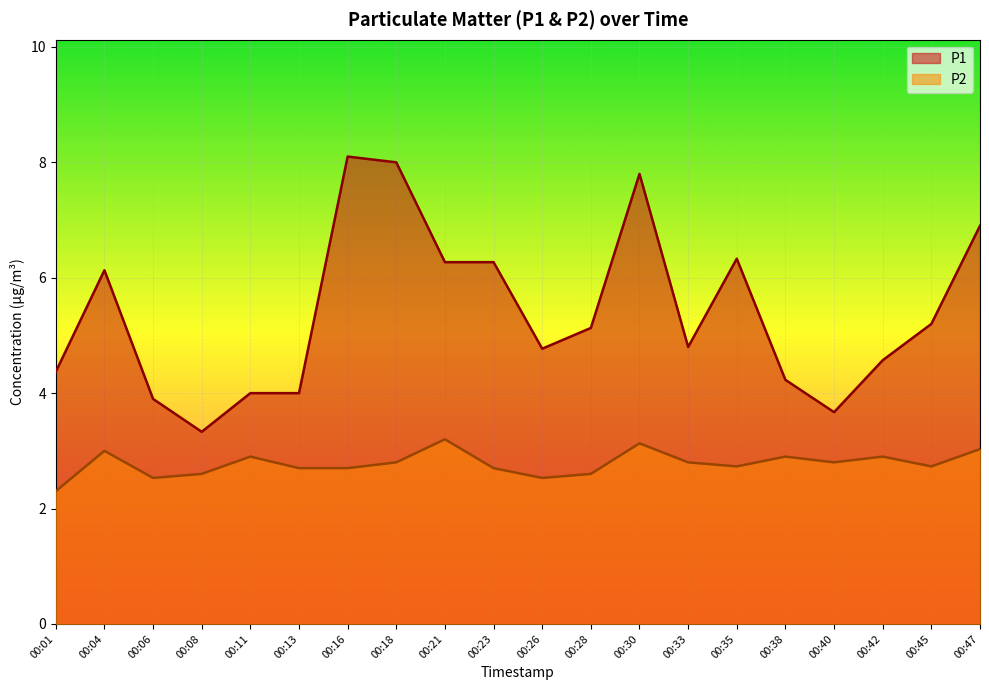

What is the difference between the highest and lowest values at 00:26?

2.2